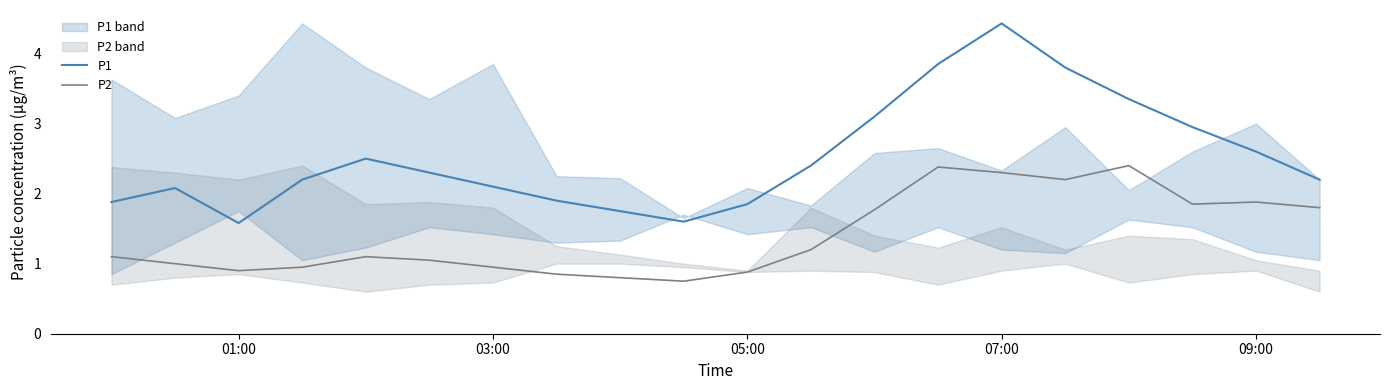

What is the highest value of the P1 series?

4.4